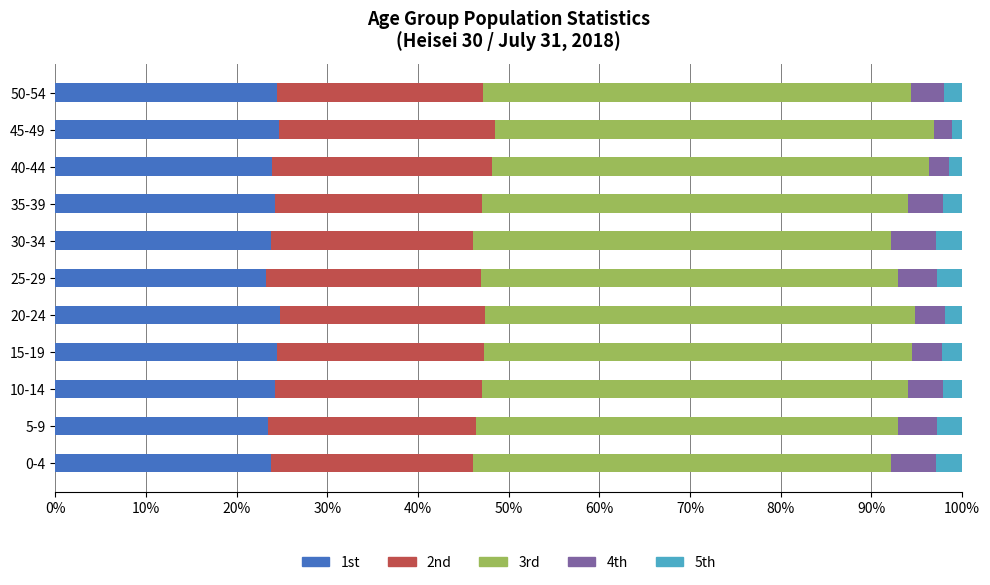

What is the total value across all series at 5-9?

100.0